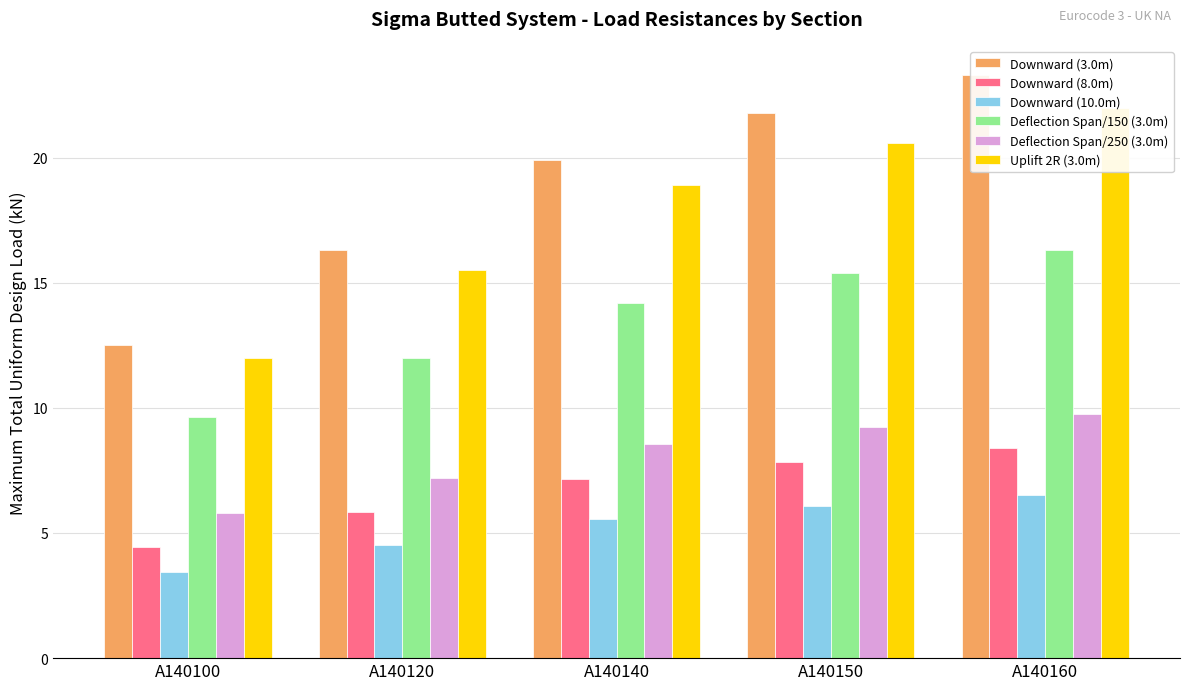

What is the maximum value shown in the chart?

23.3